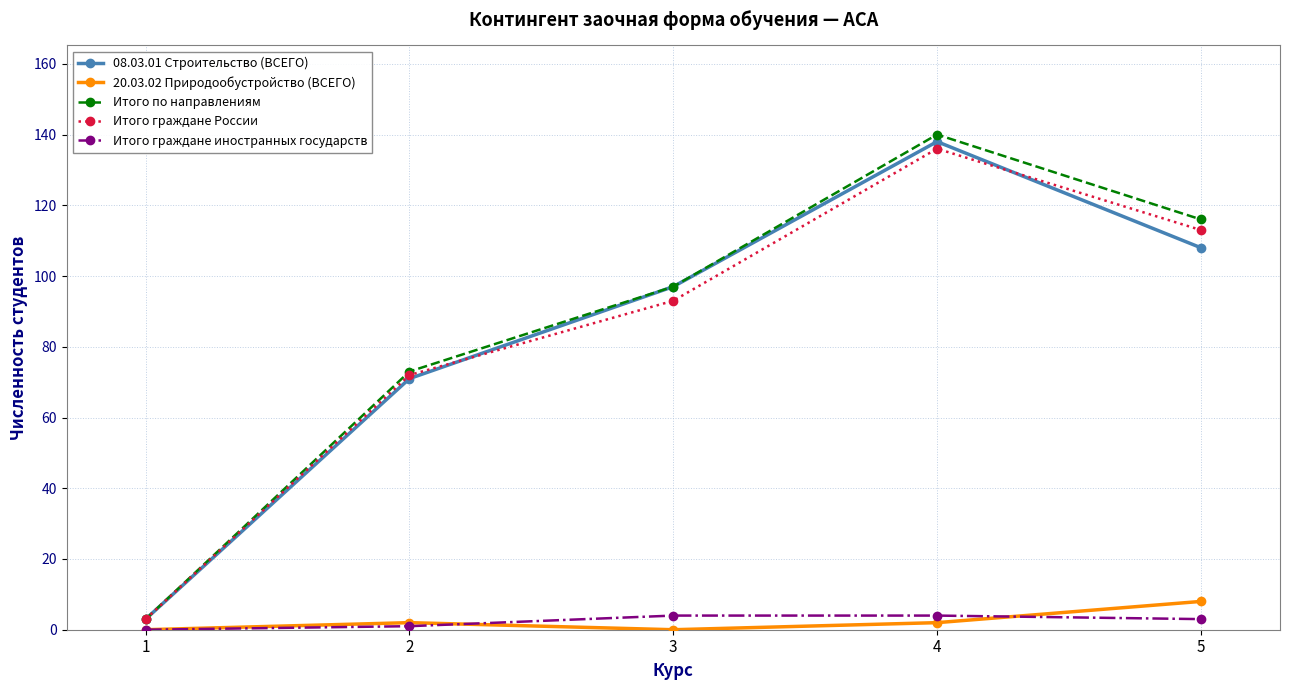

Count the number of data series in this chart.

5